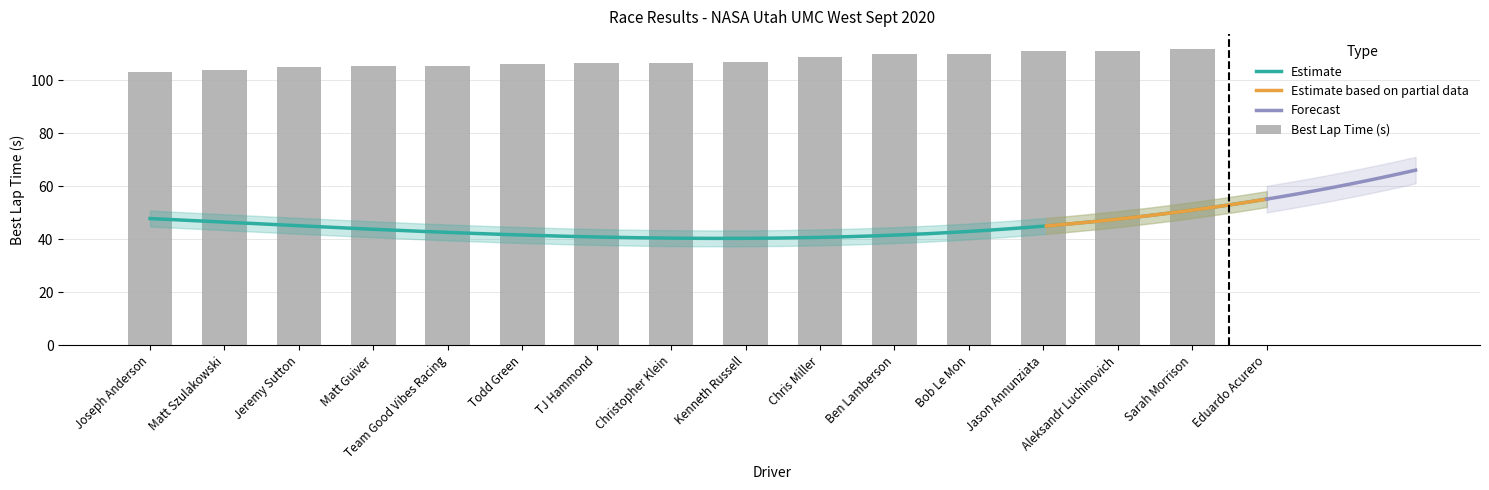

Where does the data first go above 106?

Todd Green